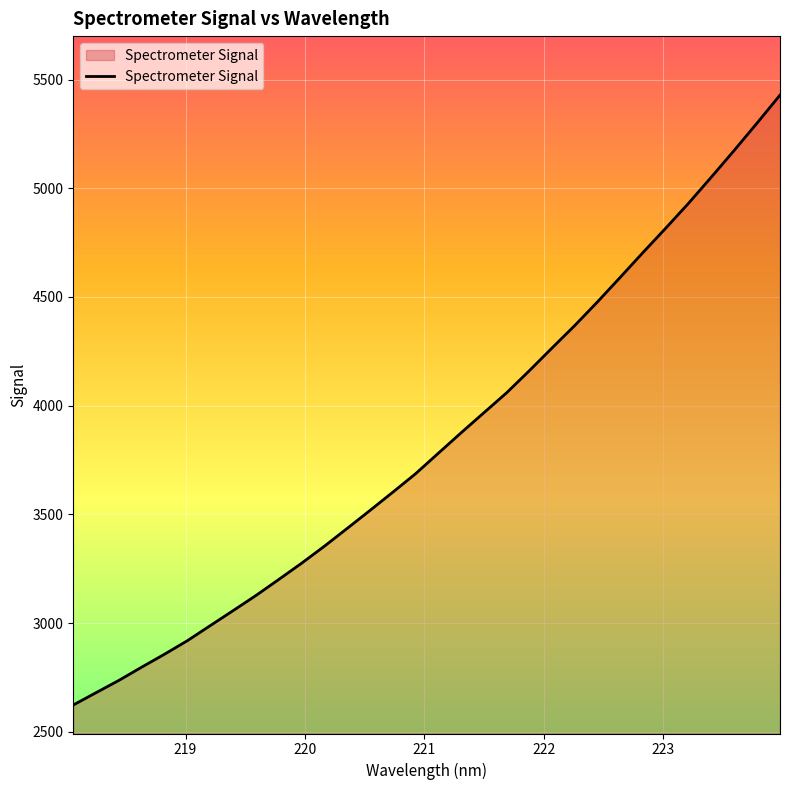

How many lines are shown in the chart?

1